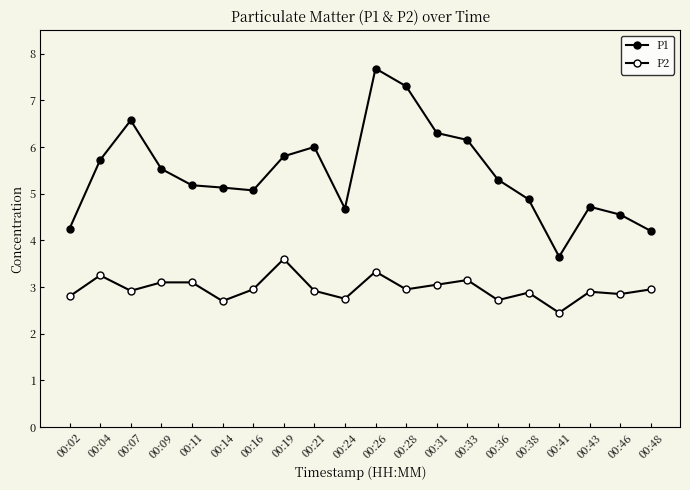

Reading left to right, extract all data points from this chart.

P1: 00:02=4.2	00:04=5.7	00:07=6.6	00:09=5.5	00:11=5.2	00:14=5.1	00:16=5.1	00:19=5.8	00:21=6.0	00:24=4.7	00:26=7.7	00:28=7.3	00:31=6.3	00:33=6.2	00:36=5.3	00:38=4.9	00:41=3.6	00:43=4.7	00:46=4.5	00:48=4.2
P2: 00:02=2.8	00:04=3.2	00:07=2.9	00:09=3.1	00:11=3.1	00:14=2.7	00:16=3.0	00:19=3.6	00:21=2.9	00:24=2.8	00:26=3.3	00:28=3.0	00:31=3.0	00:33=3.1	00:36=2.7	00:38=2.9	00:41=2.5	00:43=2.9	00:46=2.9	00:48=3.0